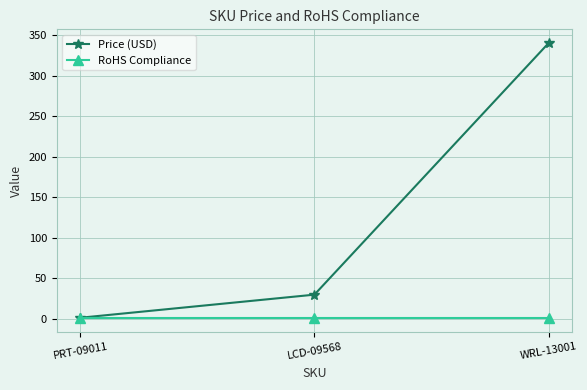

Count the number of categories in the chart.

3